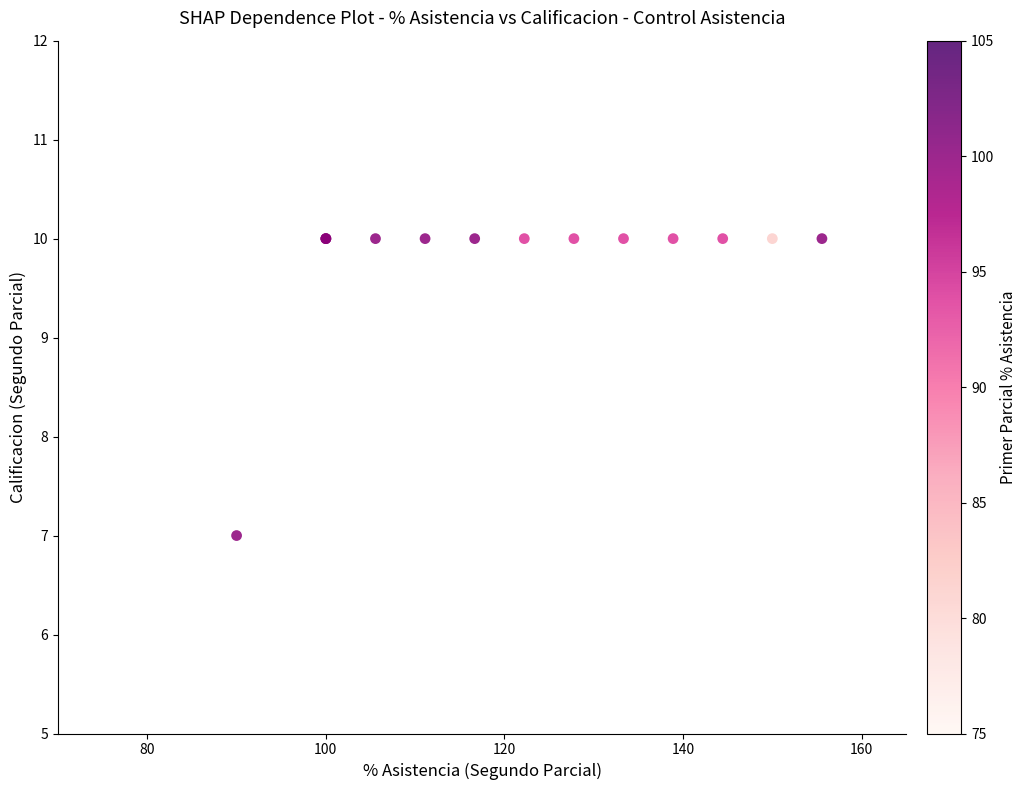

What Y value in the scatter plot is closest to 8?

7